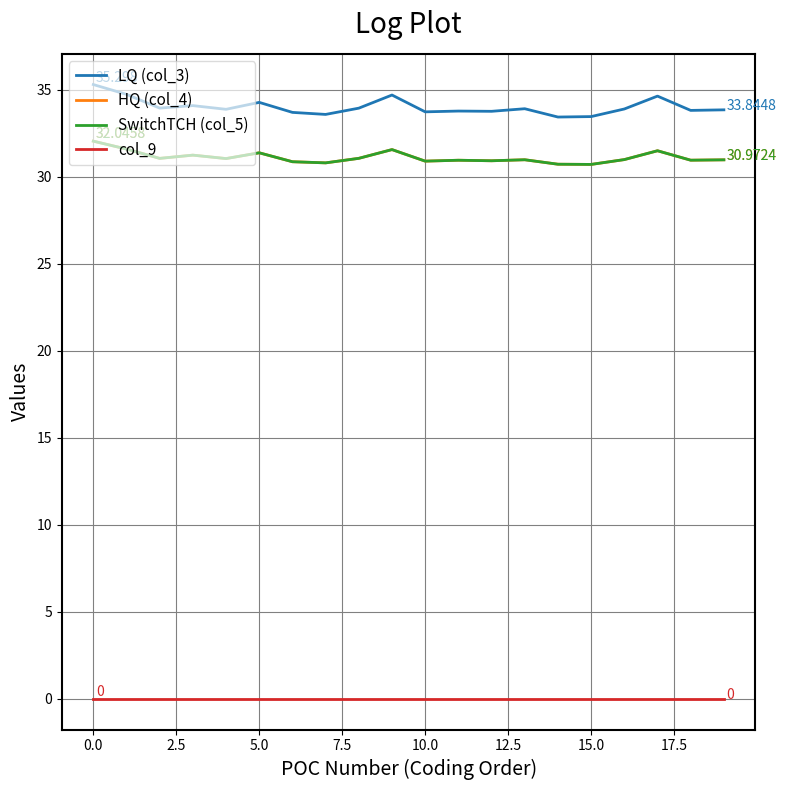

At which category does LQ (col_3) reach its first local peak?

5.0